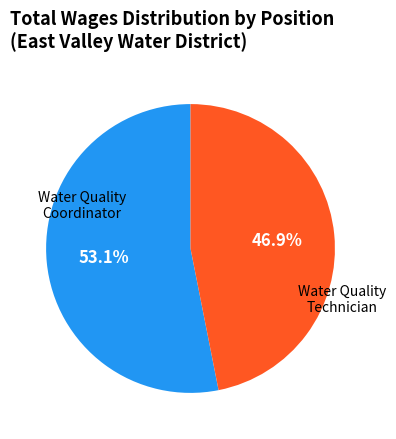

Is there a majority slice in this chart?

Yes